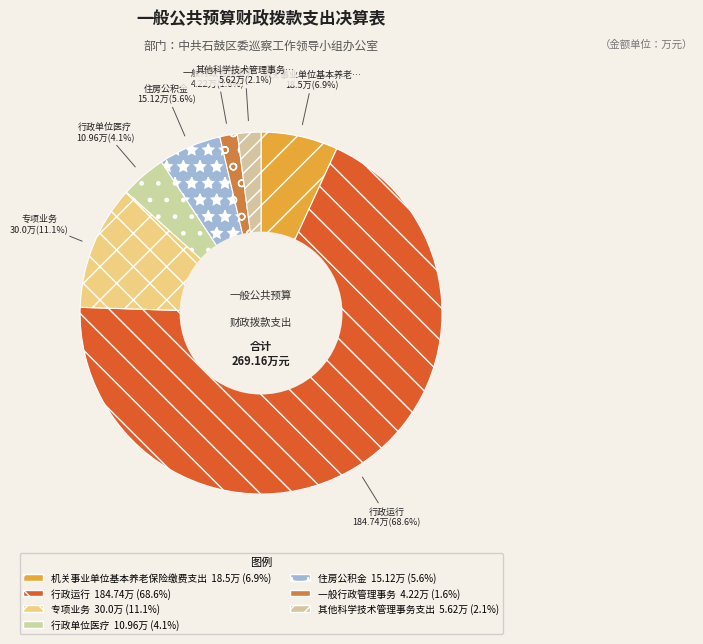

Count the number of slices in the pie.

7